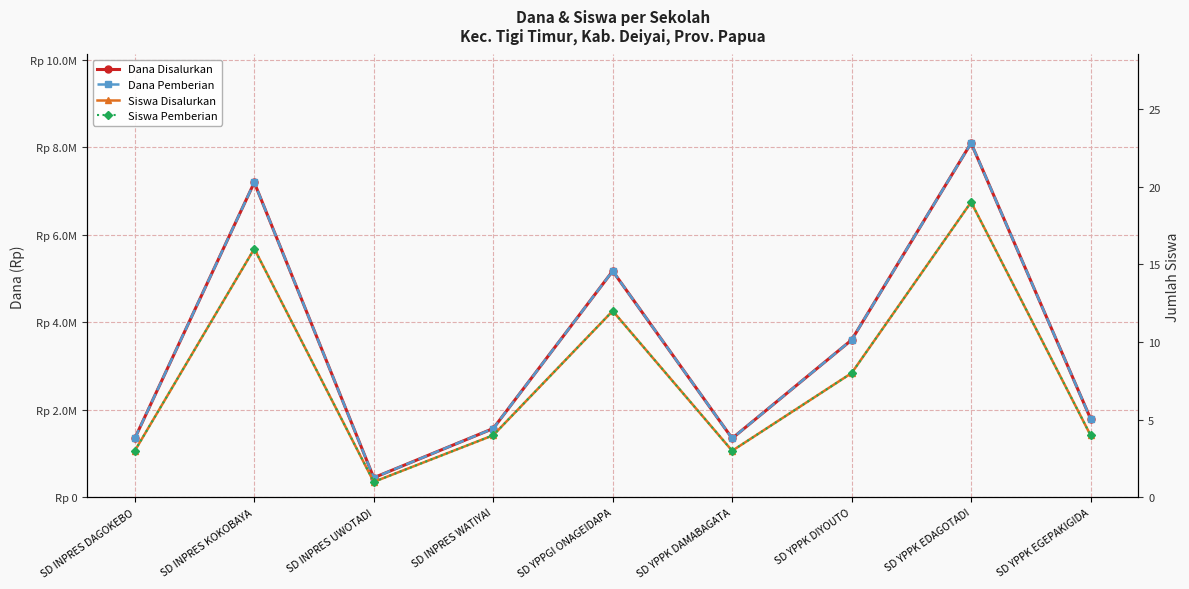

Which category has the lowest value in the Siswa Pemberian series?

SD INPRES UWOTADI